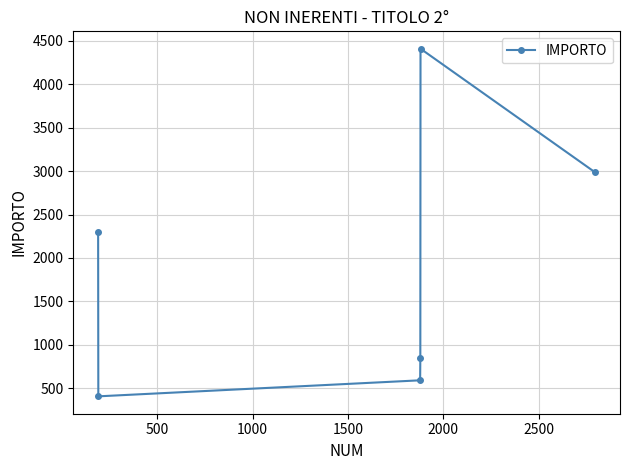

What is the average value?

1923.3